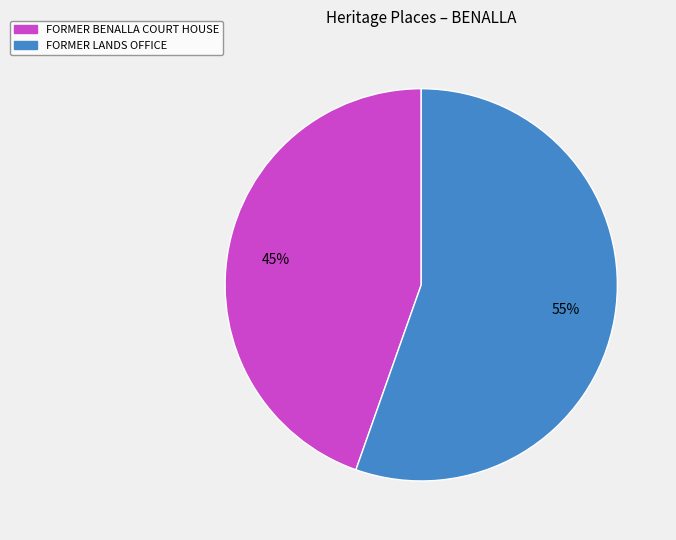

To the nearest percent, what percentage of the pie is FORMER BENALLA COURT HOUSE?

45%